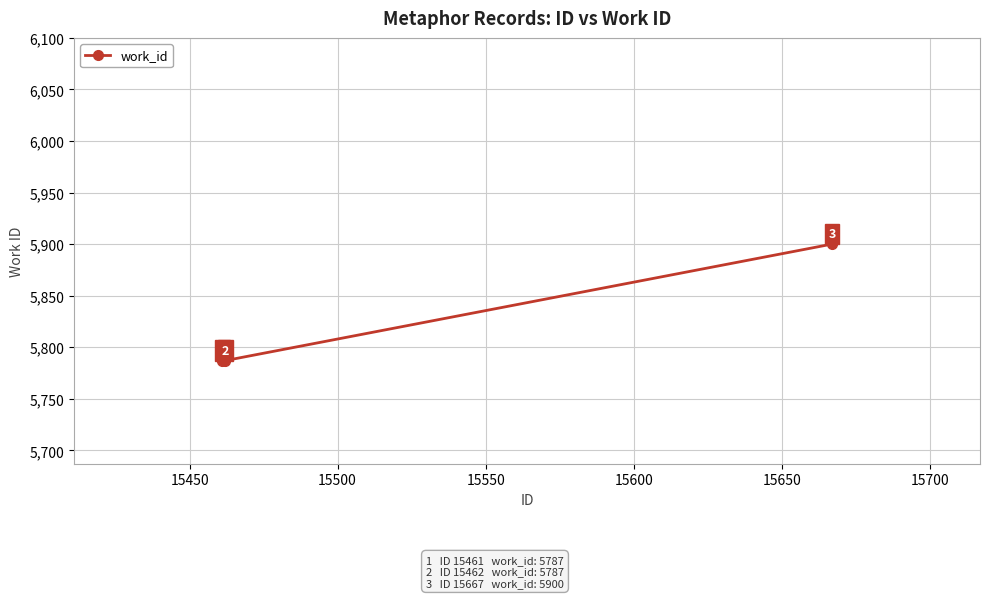

Reading right to left, what are all the values shown in this chart?

5900	5787	5787